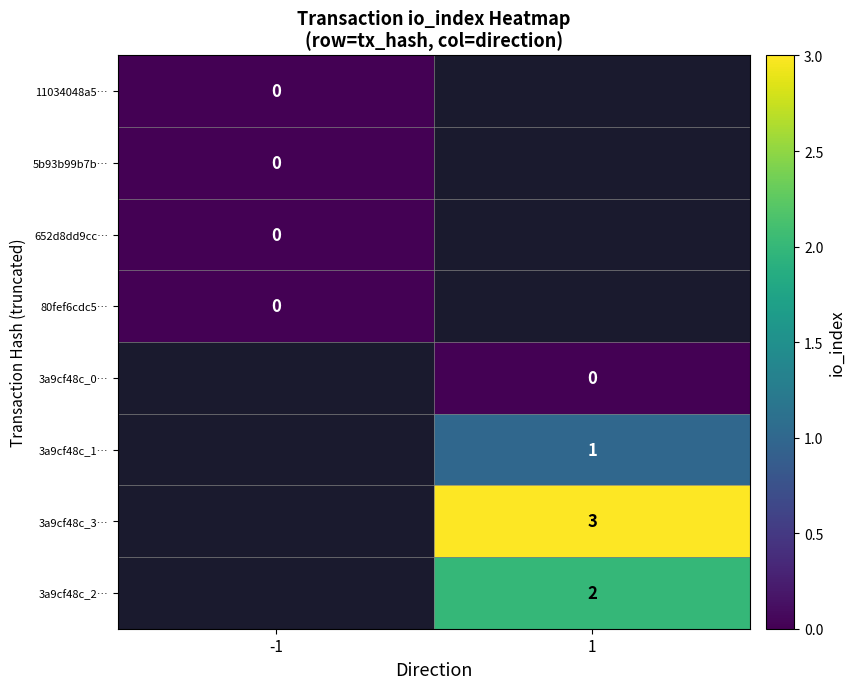

Is the value of 3a9cf48c_3… at 1 greater than the value of 80fef6cdc5… at -1?

Yes